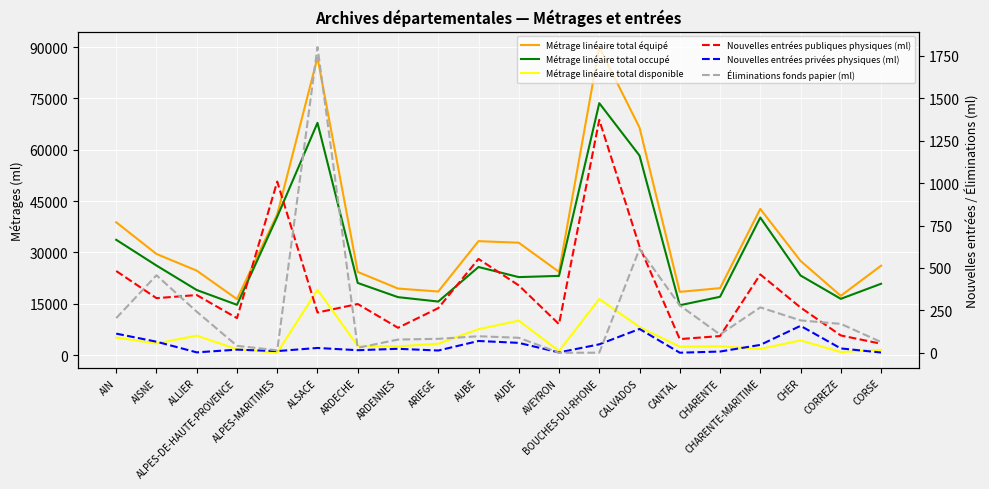

At which category is the sum across all series the highest?

BOUCHES-DU-RHONE